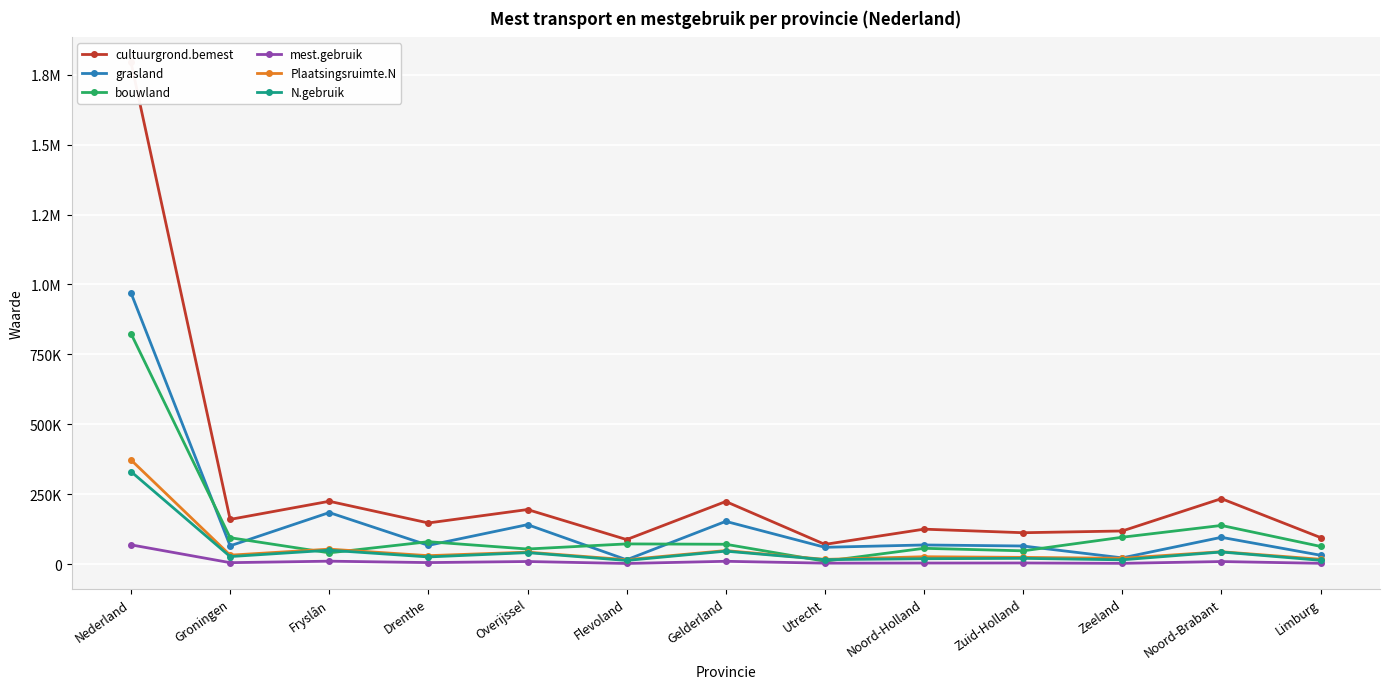

What is the maximum value for mest.gebruik?

68904.9